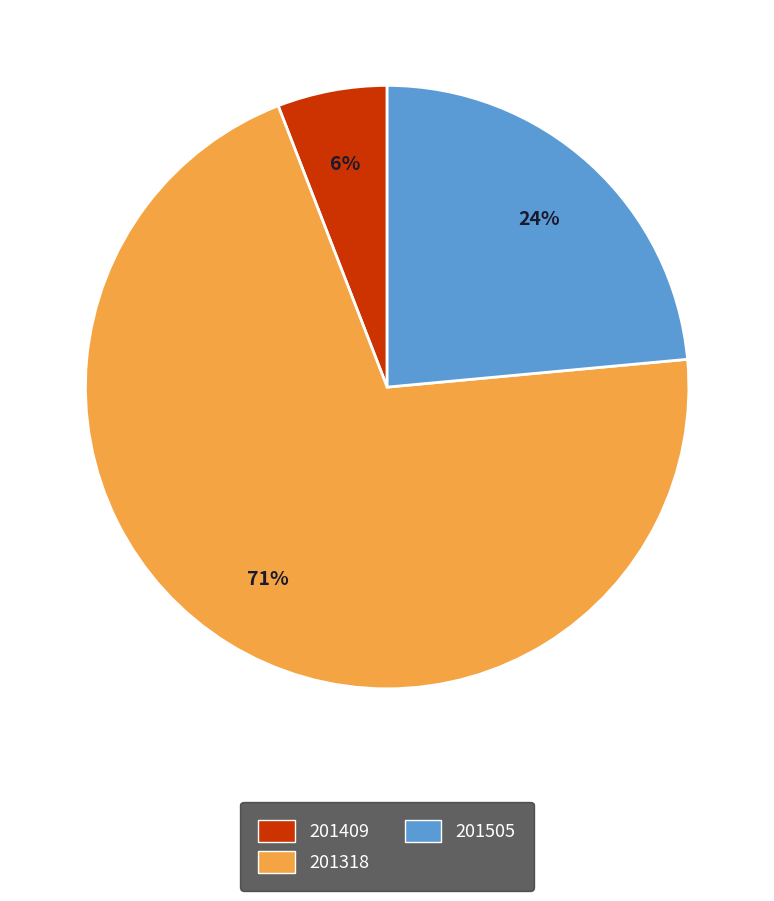

What percentage is the 201505 slice, to the nearest percent?

24%